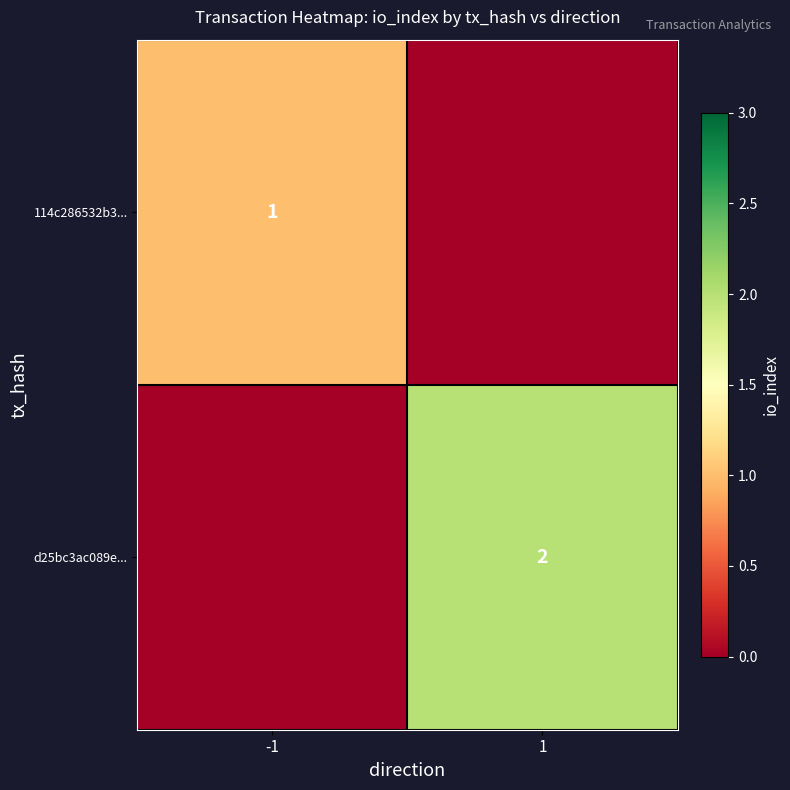

Is it true that 114c286532b3... equals 1 at -1?

True